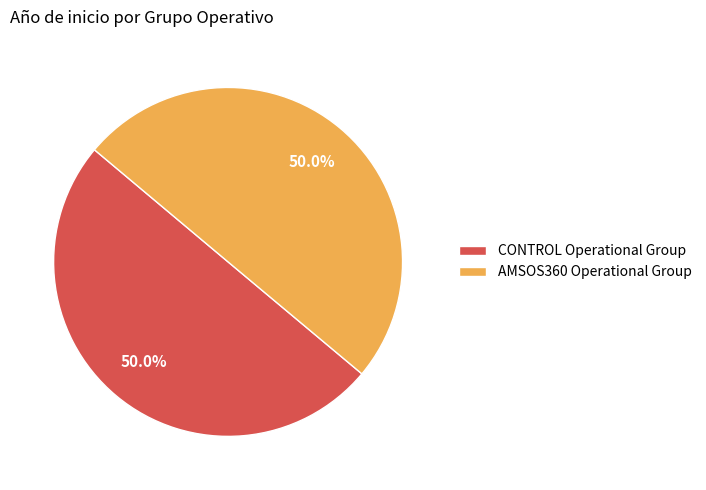

Count the number of slices in the pie.

2